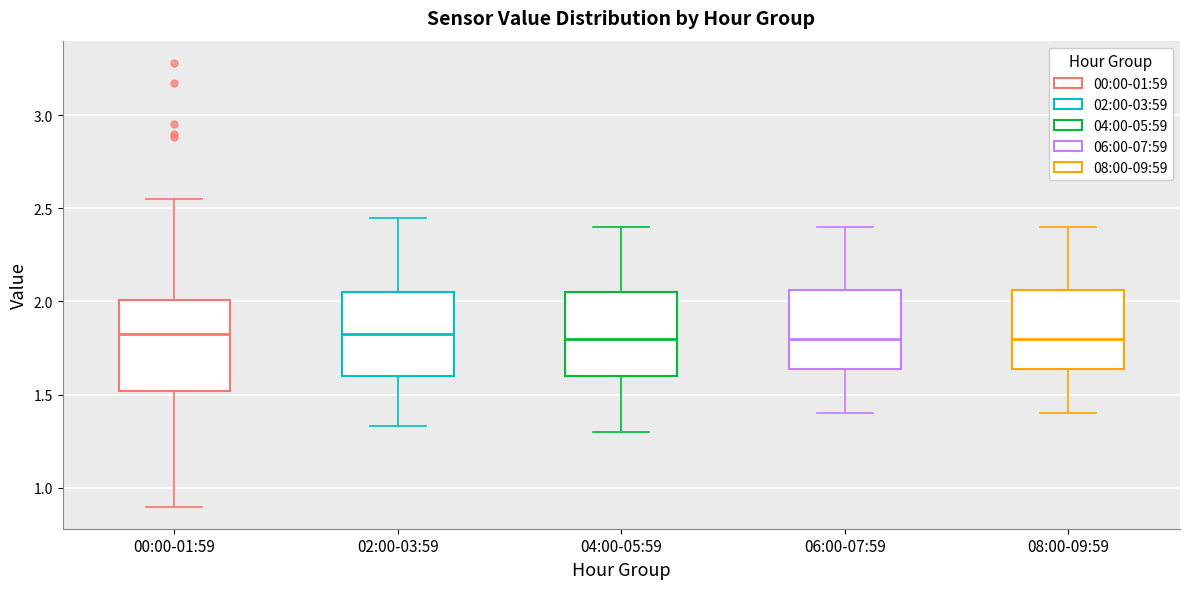

Where does the upper whisker of the box for 04:00-05:59 end on the y-axis? The values are not printed on the chart, so give them approximately, as read against the axis.

2.40